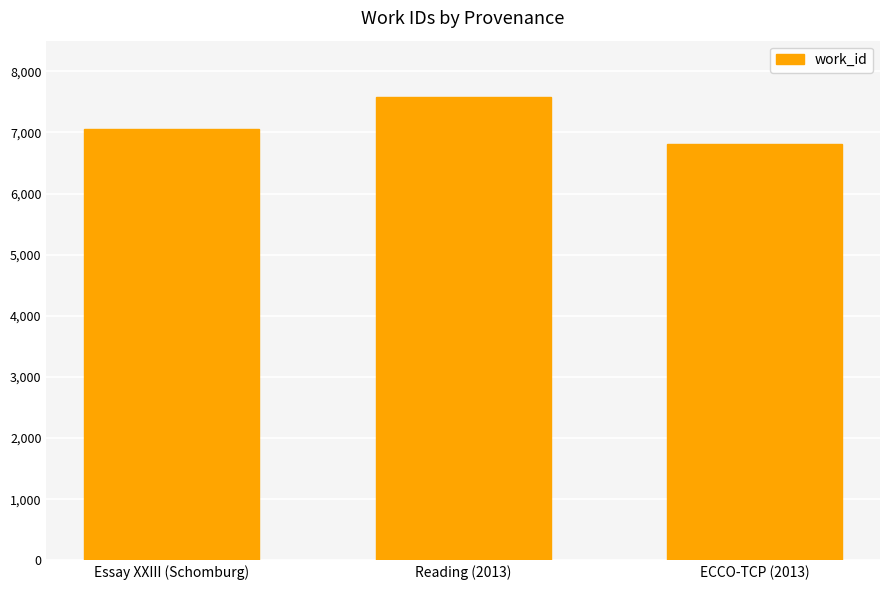

Approximately how many times larger is the value at Essay XXIII (Schomburg) compared to ECCO-TCP (2013)?

1.0